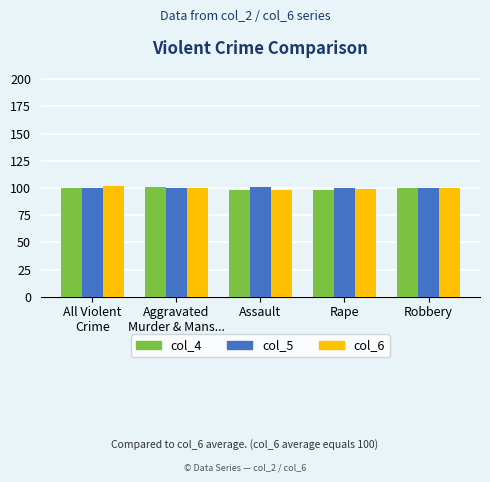

The col_5 series shows 100 at Robbery. True or false?

True